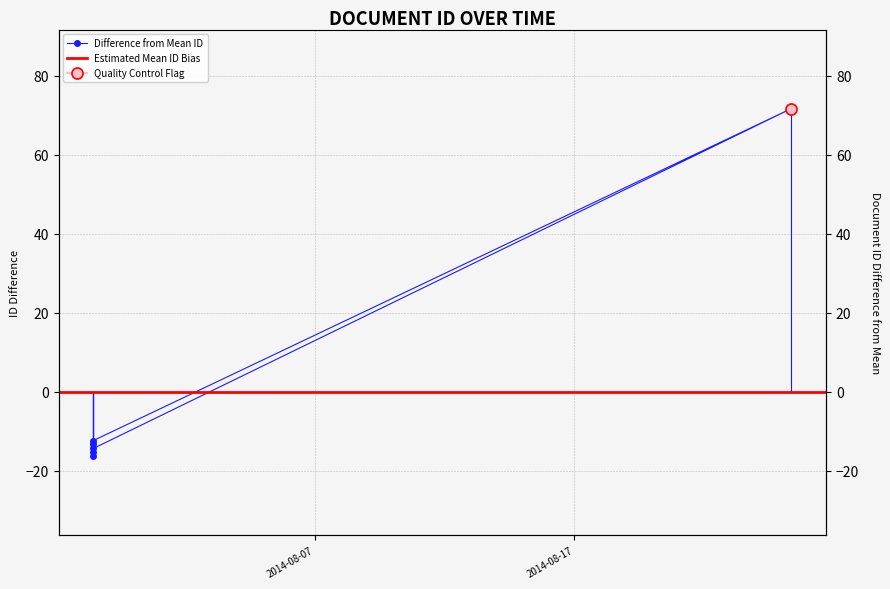

List the labels in order of value, smallest first.

2014-07-29 11:15:27, 2014-07-29 11:15:27, 2014-07-29 11:15:27, 2014-07-29 11:15:27, 2014-07-29 11:15:27, 2014-08-25 08:43:44